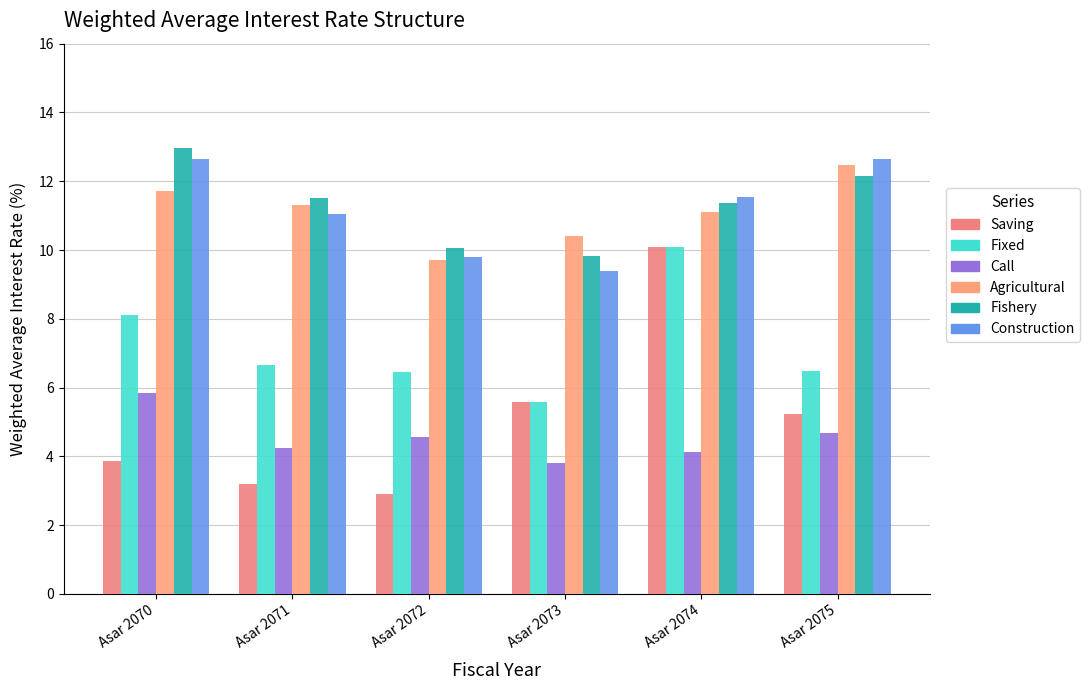

At which label does Saving first exceed 5?

Asar 2073